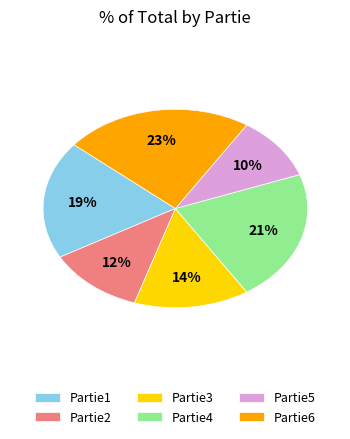

Is there any slice that represents more than half of the pie?

No